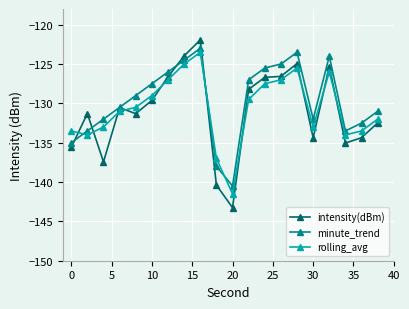

List the series in order of their overall mean, highest first.

minute_trend, rolling_avg, intensity(dBm)